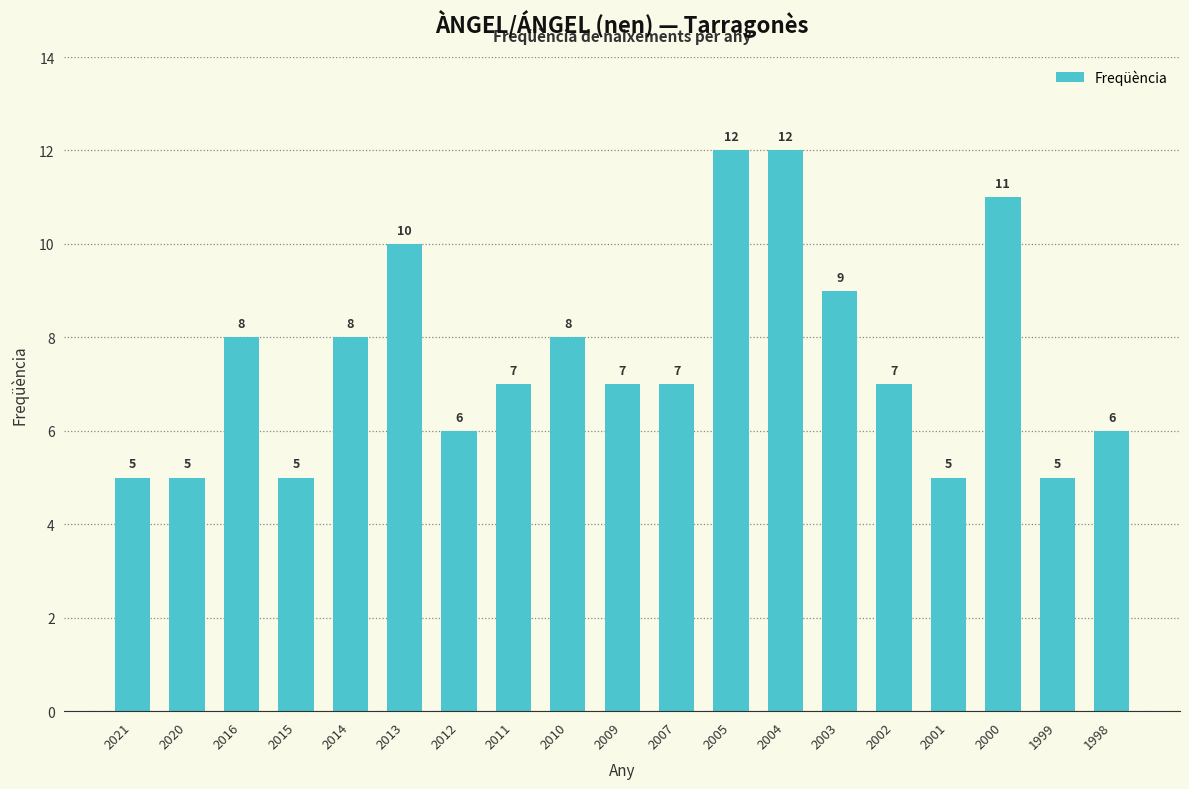

Count the number of data series in this chart.

1